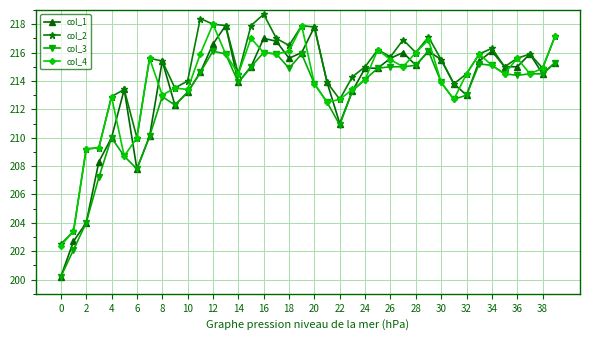

True or false: col_4 has more than 1 points higher than both neighbors.

True